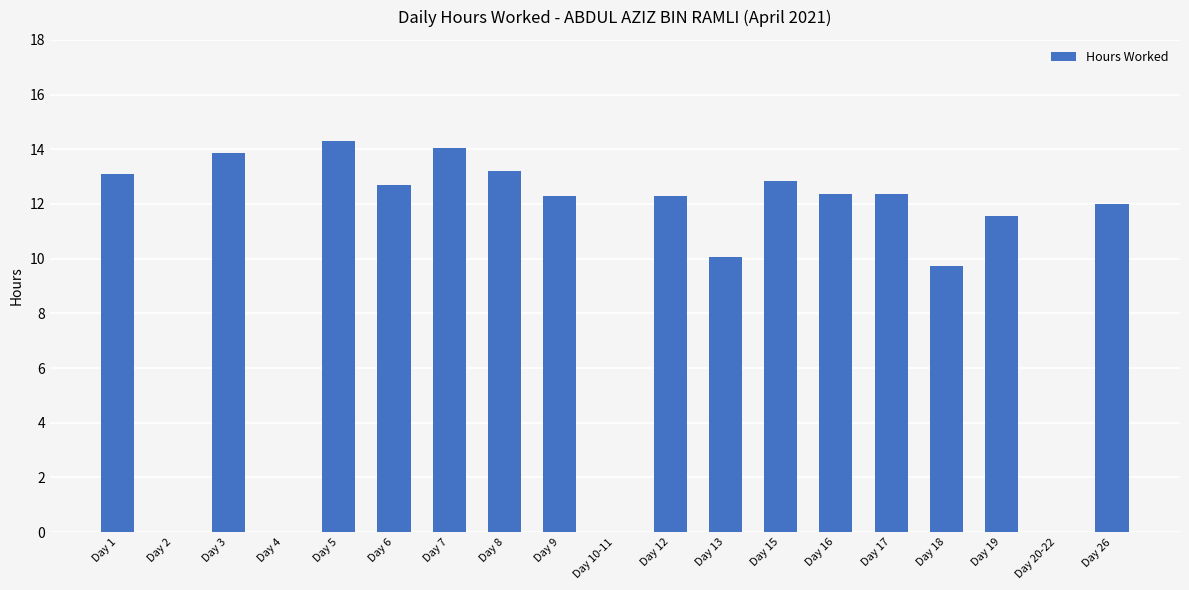

At which category does the chart reach its peak across all series?

Day 5